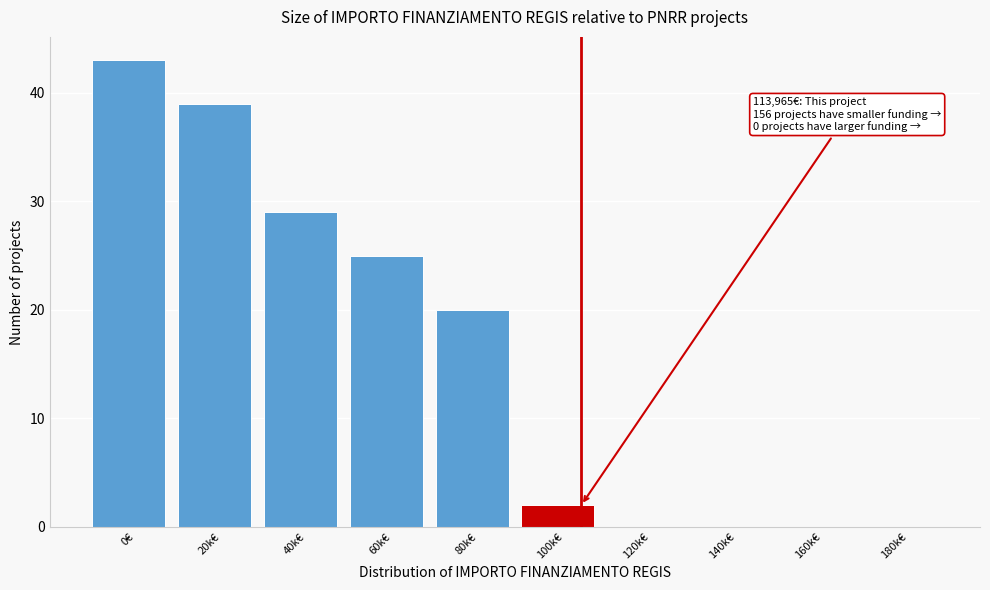

Reading right to left, what are all the values shown in this chart?

180k€=0	160k€=0	140k€=0	120k€=0	100k€=2	80k€=20	60k€=25	40k€=29	20k€=39	0€=43